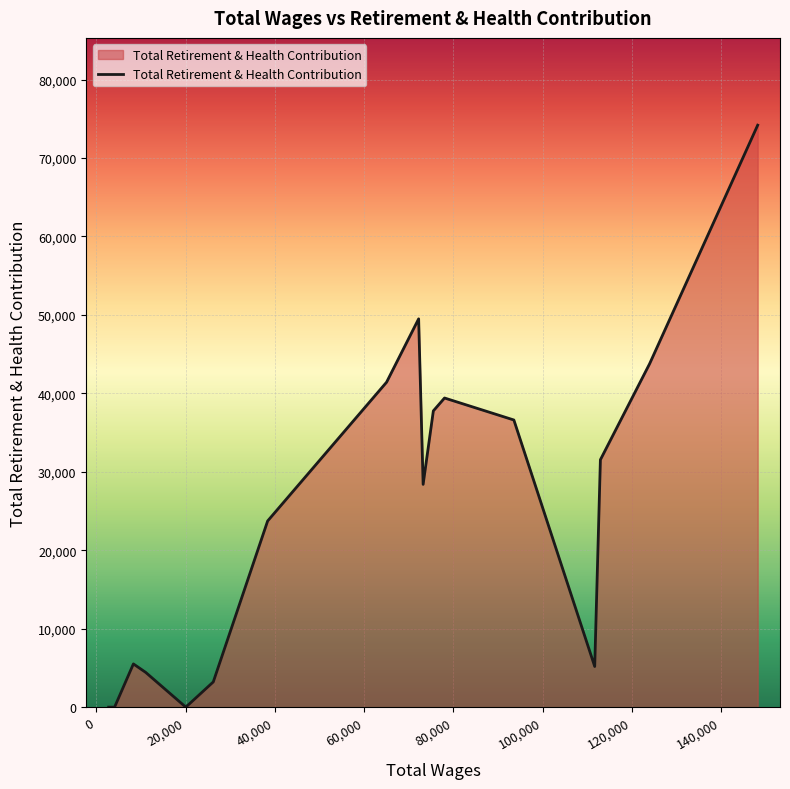

How many lines are shown in the chart?

1